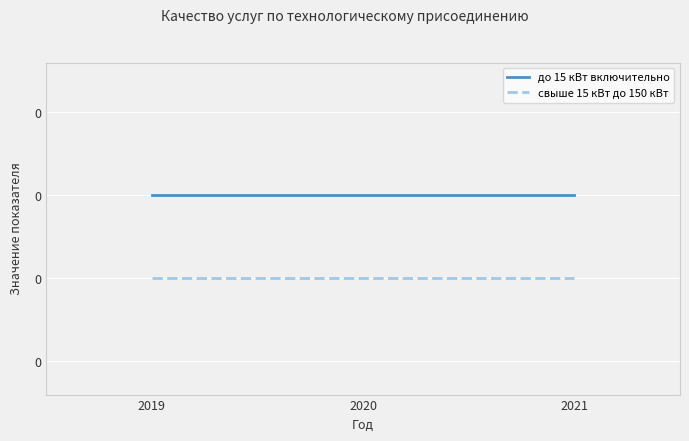

Does the chart display data point markers on the line(s)?

No